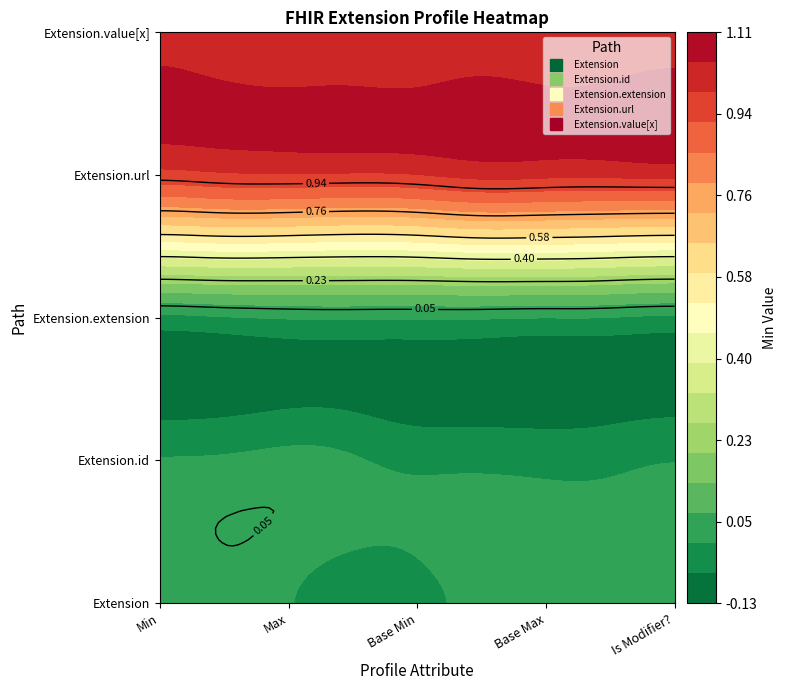

Which category has the highest value in the Extension.value[x] series?

Min